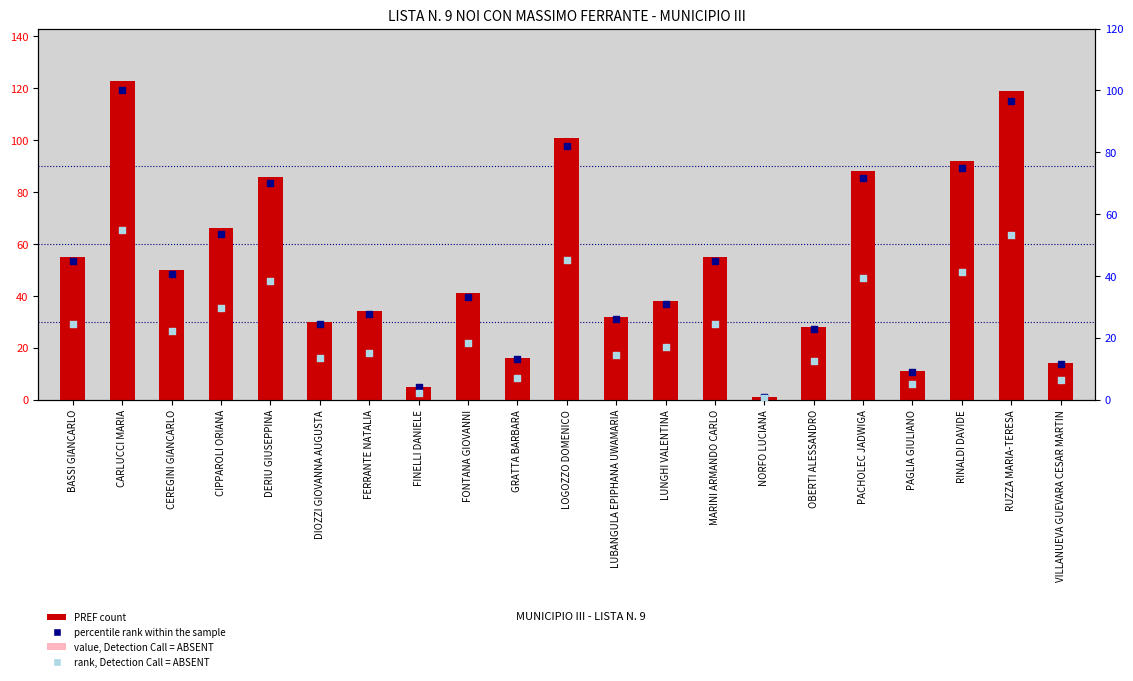

Which series has the widest spread of Y values?

PREF